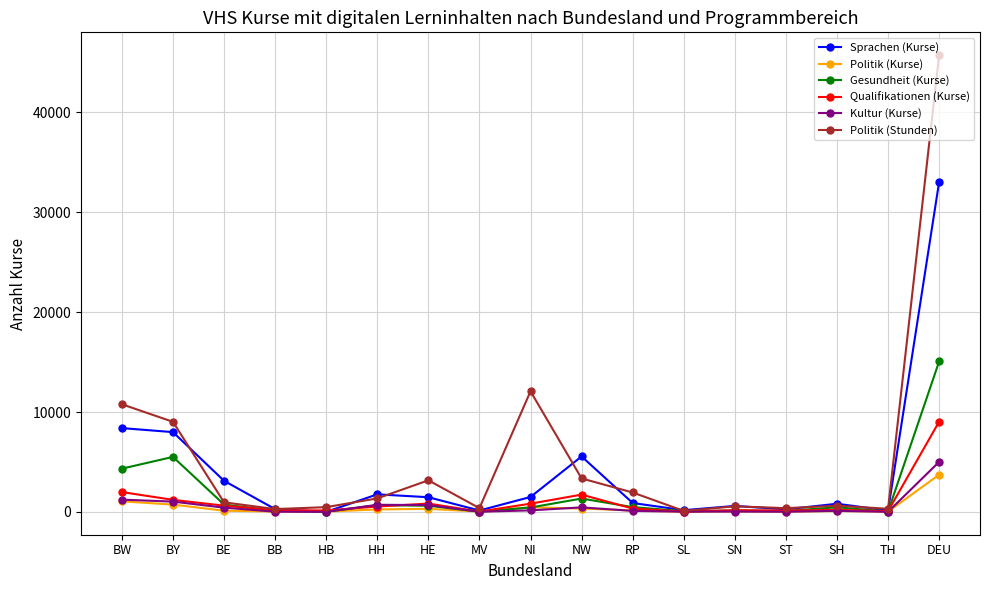

Is this an area chart (filled region under the line)?

No